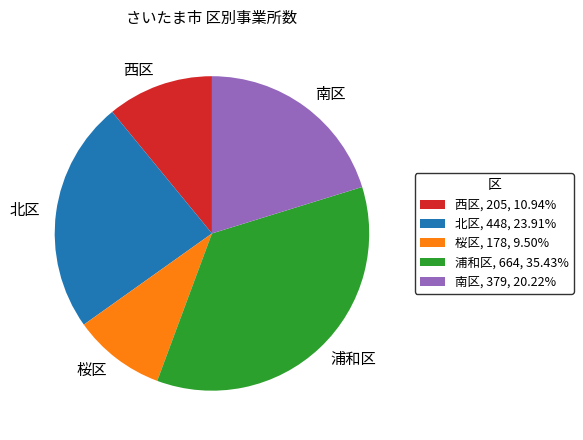

Do 南区, 379, 20.22% and 西区, 205, 10.94% together represent more than half of the pie?

No